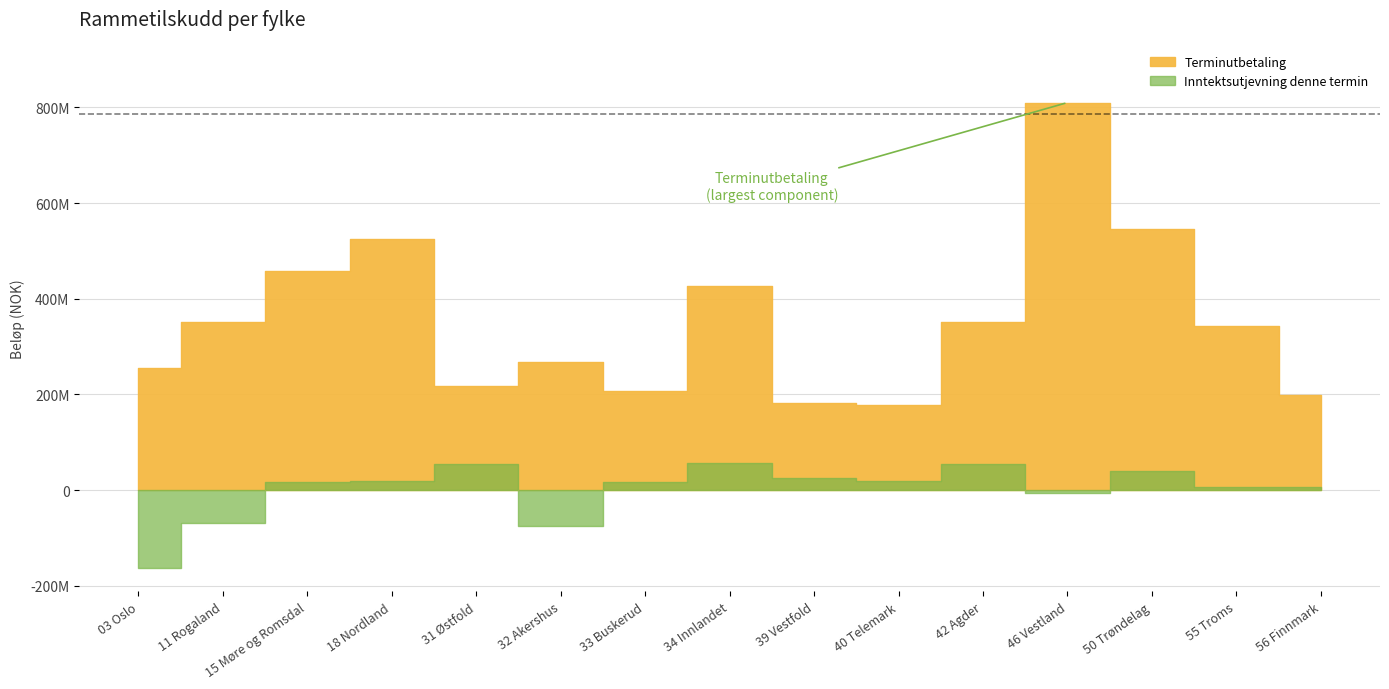

True or false: Gjenstående inntektsutjevning has a value of 0 at 42 Agder.

True